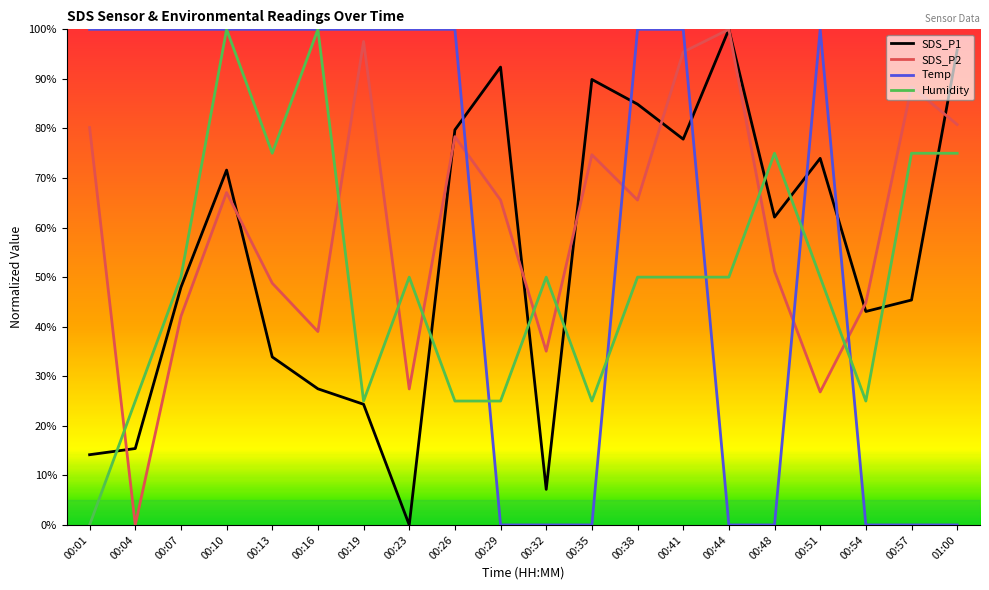

What is the label of the 4th point from the right?

00:51